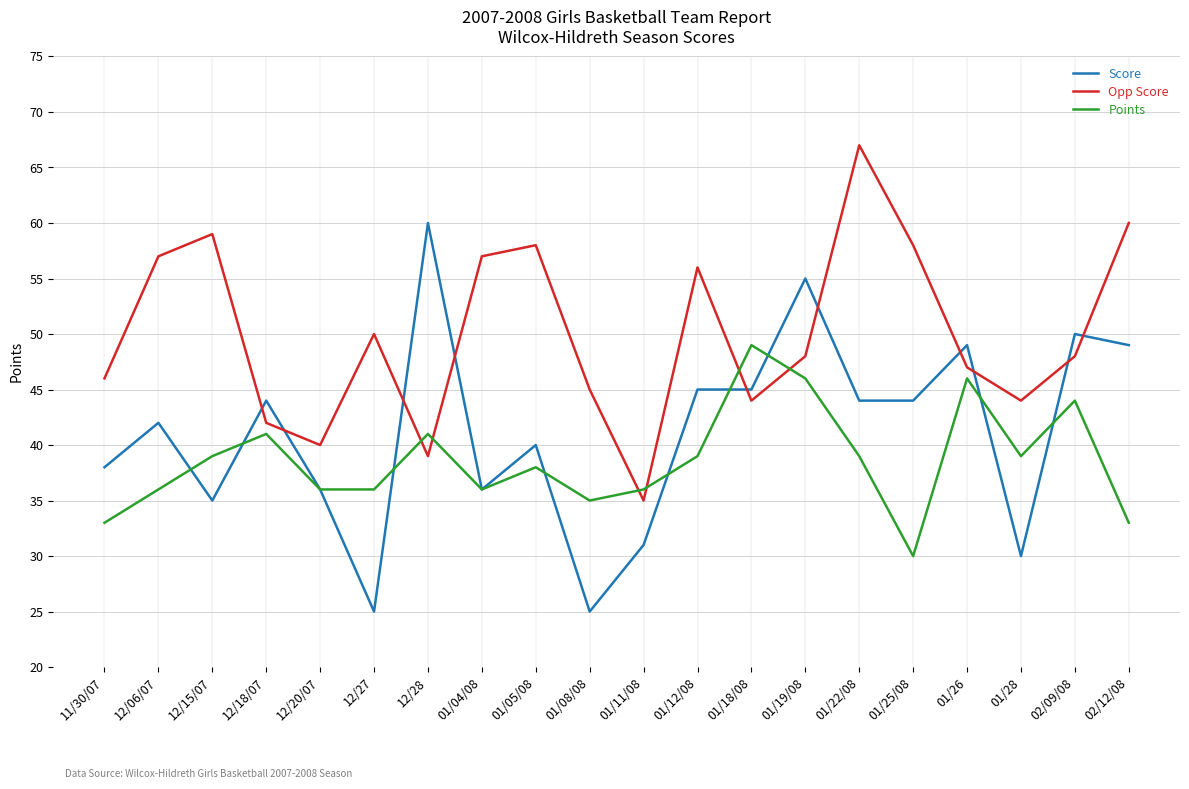

Rank the series by their maximum value, from highest to lowest.

Opp Score, Score, Points